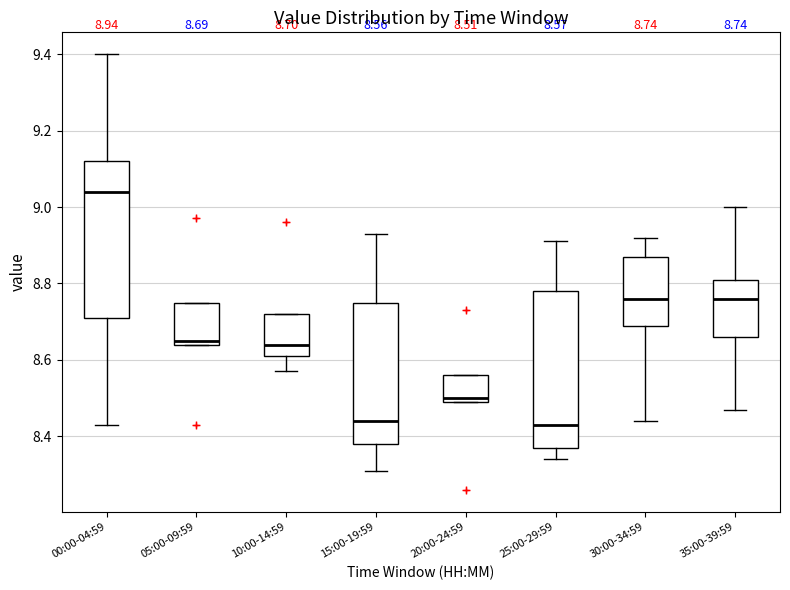

Which box's median line is the highest?

00:00-04:59